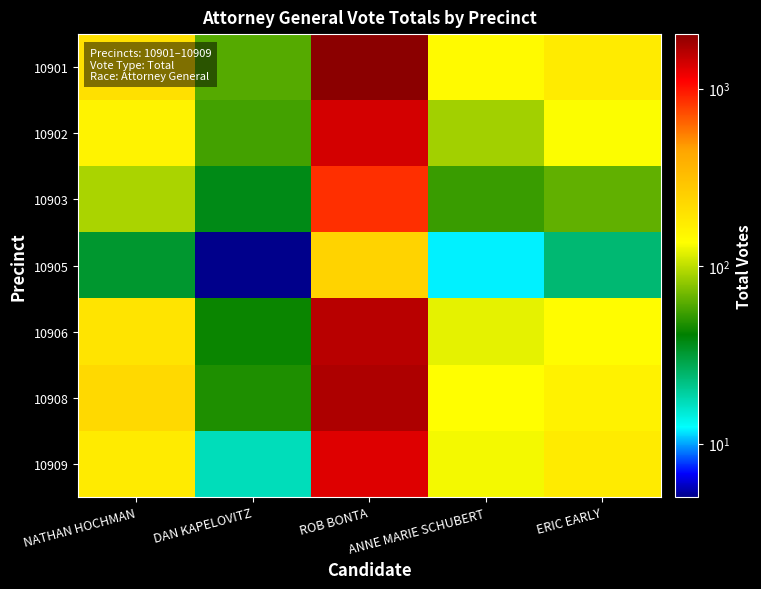

Reading left to right, transcribe all the data shown in this chart.

10901: NATHAN HOCHMAN=205	DAN KAPELOVITZ=61	ROB BONTA=2025	ANNE MARIE SCHUBERT=144	ERIC EARLY=176
10902: NATHAN HOCHMAN=158	DAN KAPELOVITZ=56	ROB BONTA=1390	ANNE MARIE SCHUBERT=88	ERIC EARLY=134
10903: NATHAN HOCHMAN=91	DAN KAPELOVITZ=37	ROB BONTA=856	ANNE MARIE SCHUBERT=54	ERIC EARLY=65
10905: NATHAN HOCHMAN=33	DAN KAPELOVITZ=5	ROB BONTA=245	ANNE MARIE SCHUBERT=12	ERIC EARLY=24
10906: NATHAN HOCHMAN=194	DAN KAPELOVITZ=43	ROB BONTA=1600	ANNE MARIE SCHUBERT=120	ERIC EARLY=141
10908: NATHAN HOCHMAN=225	DAN KAPELOVITZ=47	ROB BONTA=1688	ANNE MARIE SCHUBERT=137	ERIC EARLY=159
10909: NATHAN HOCHMAN=176	DAN KAPELOVITZ=17	ROB BONTA=1310	ANNE MARIE SCHUBERT=129	ERIC EARLY=175